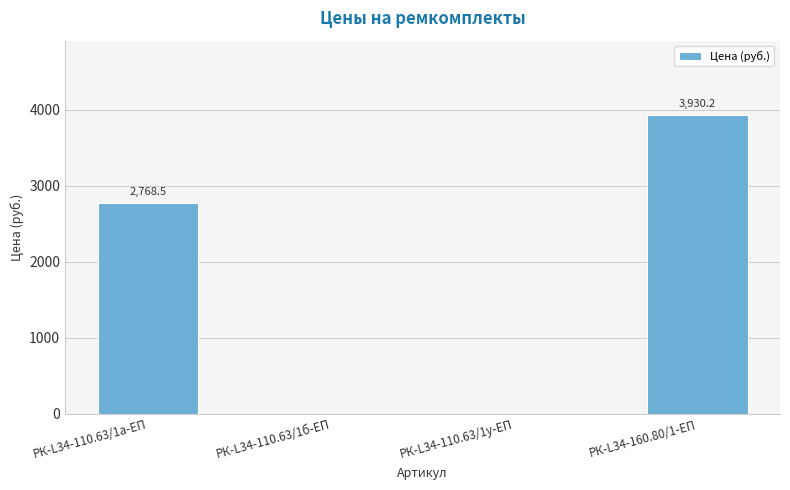

Reading left to right, transcribe all the data shown in this chart.

2768.5	0.0	0.0	3930.2